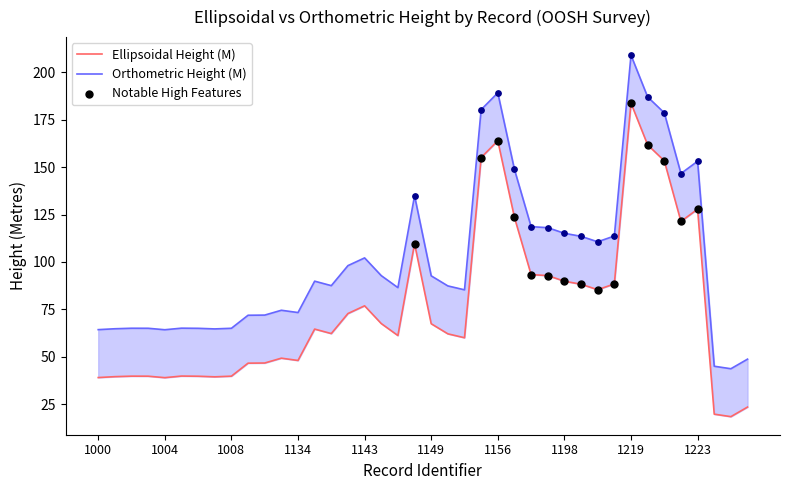

Which series contains the lowest Y value?

ELLIPSOIDAL HEIGHT (M)